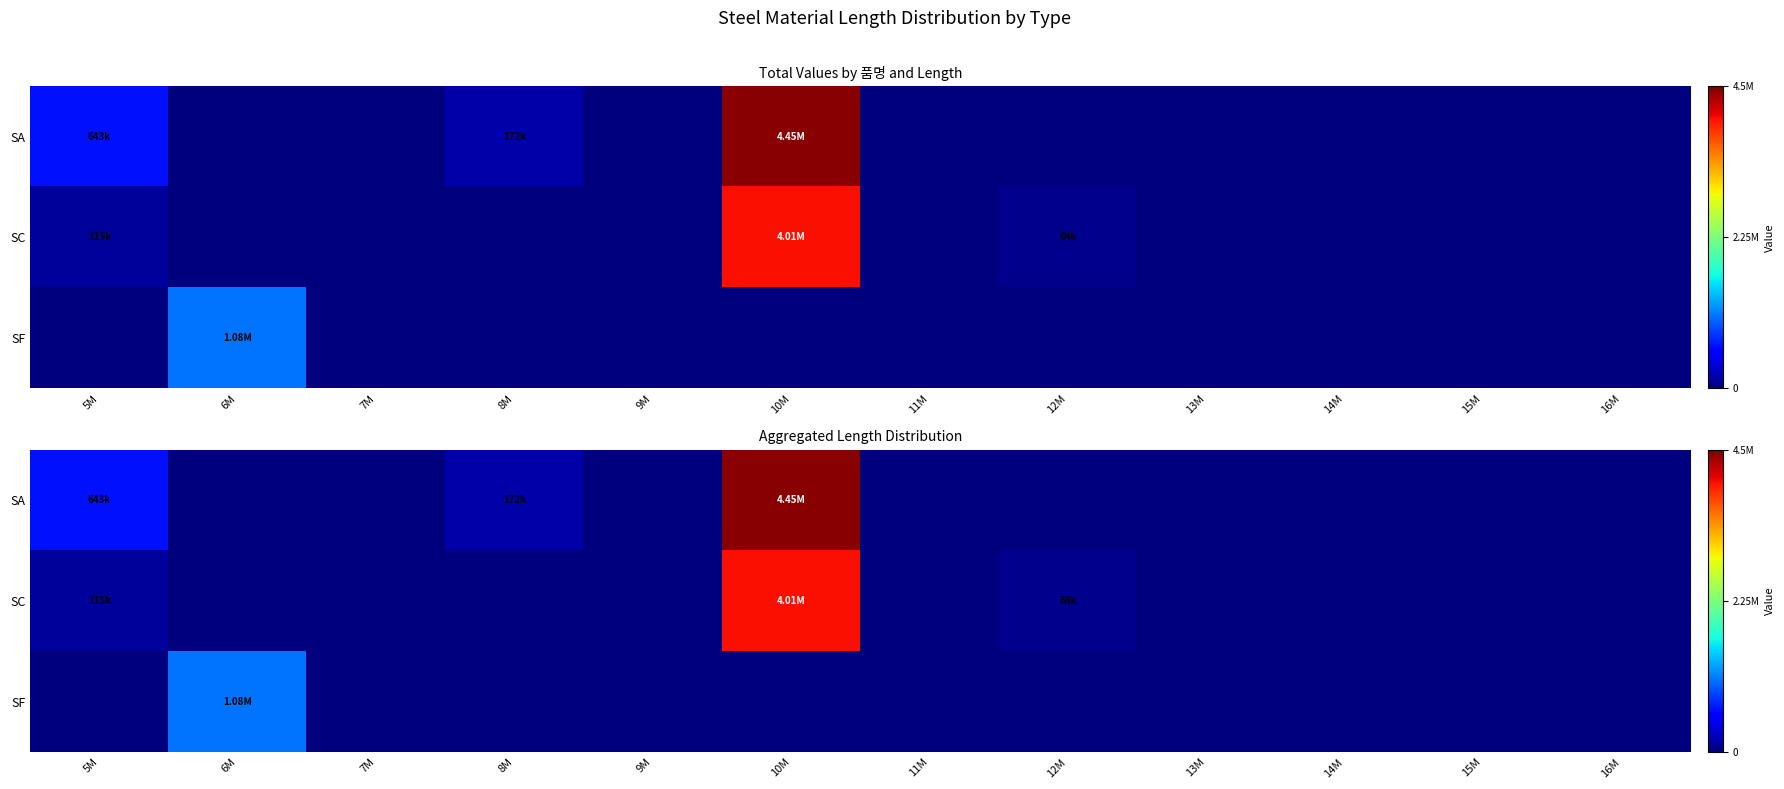

How many positive values does the SA series have?

3